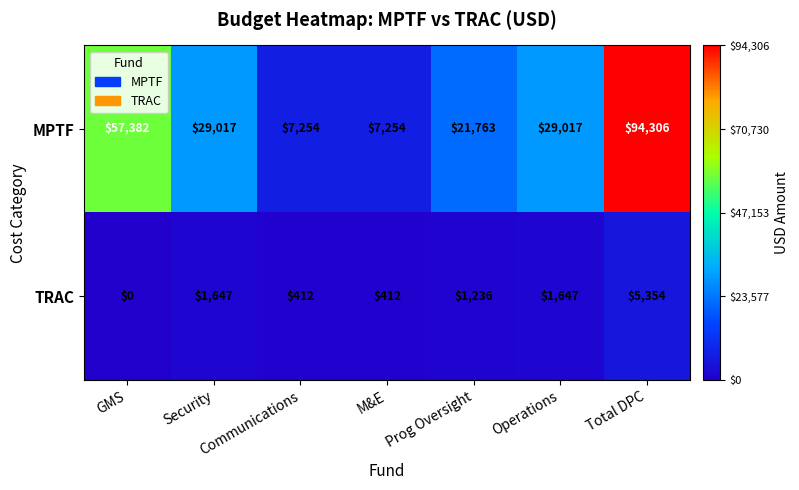

Which series has the widest spread of values?

MPTF